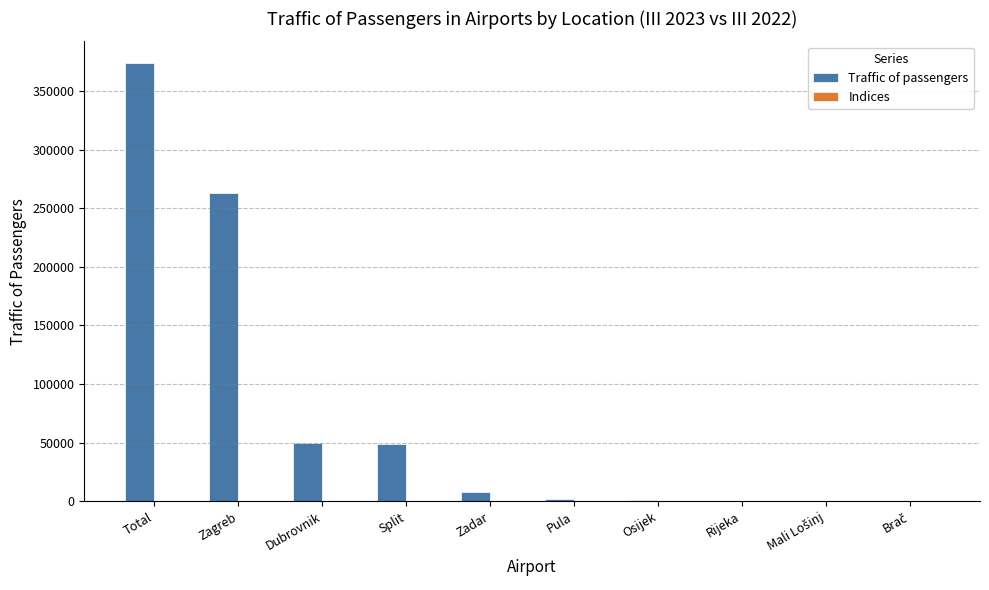

How many data points does each series have?

10